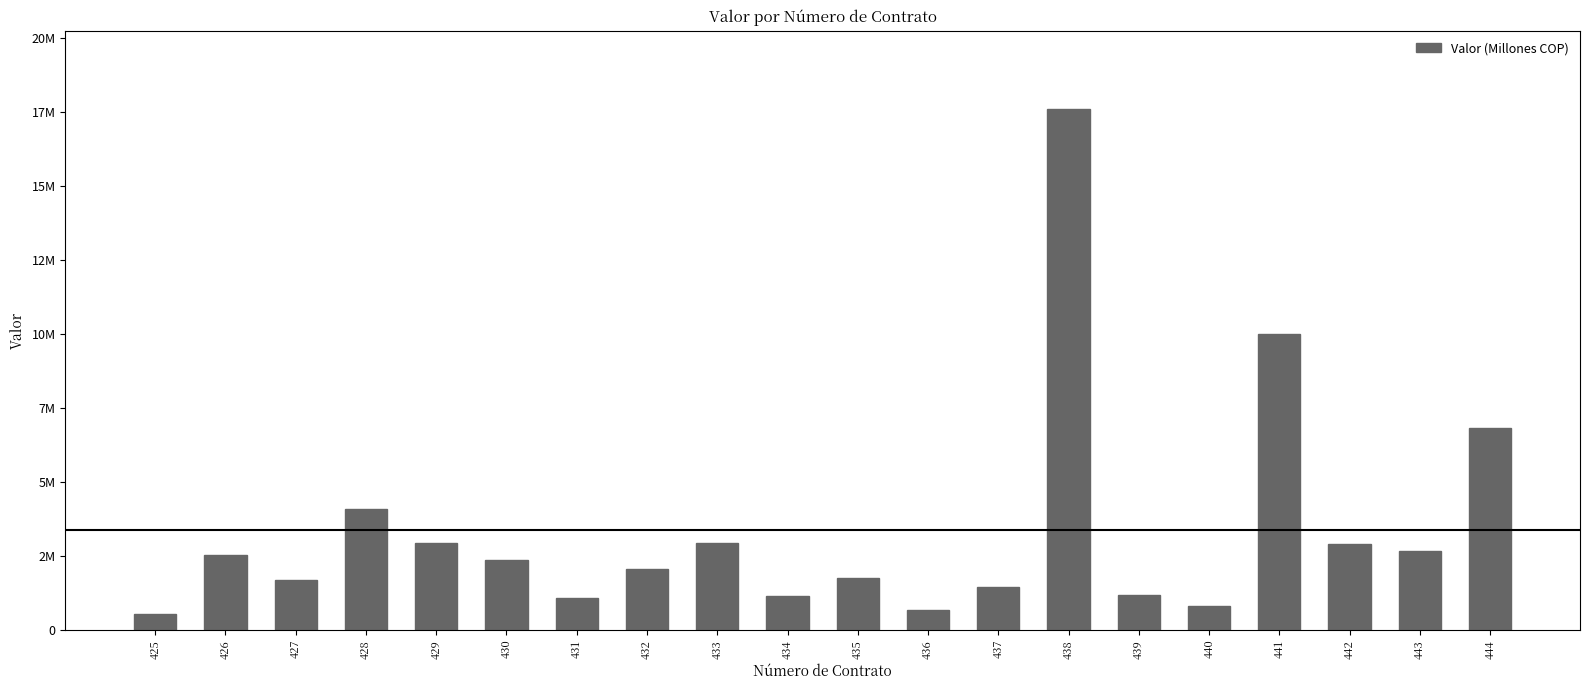

Reading left to right, list all the values displayed in this chart.

538936	2550098	1677630	4099904	2934452	2366439	1075487	2053200	2953131	1145500	1760138	685244	1445832	17607292	1173688	820120	10000000	2894200	2678556	6844000